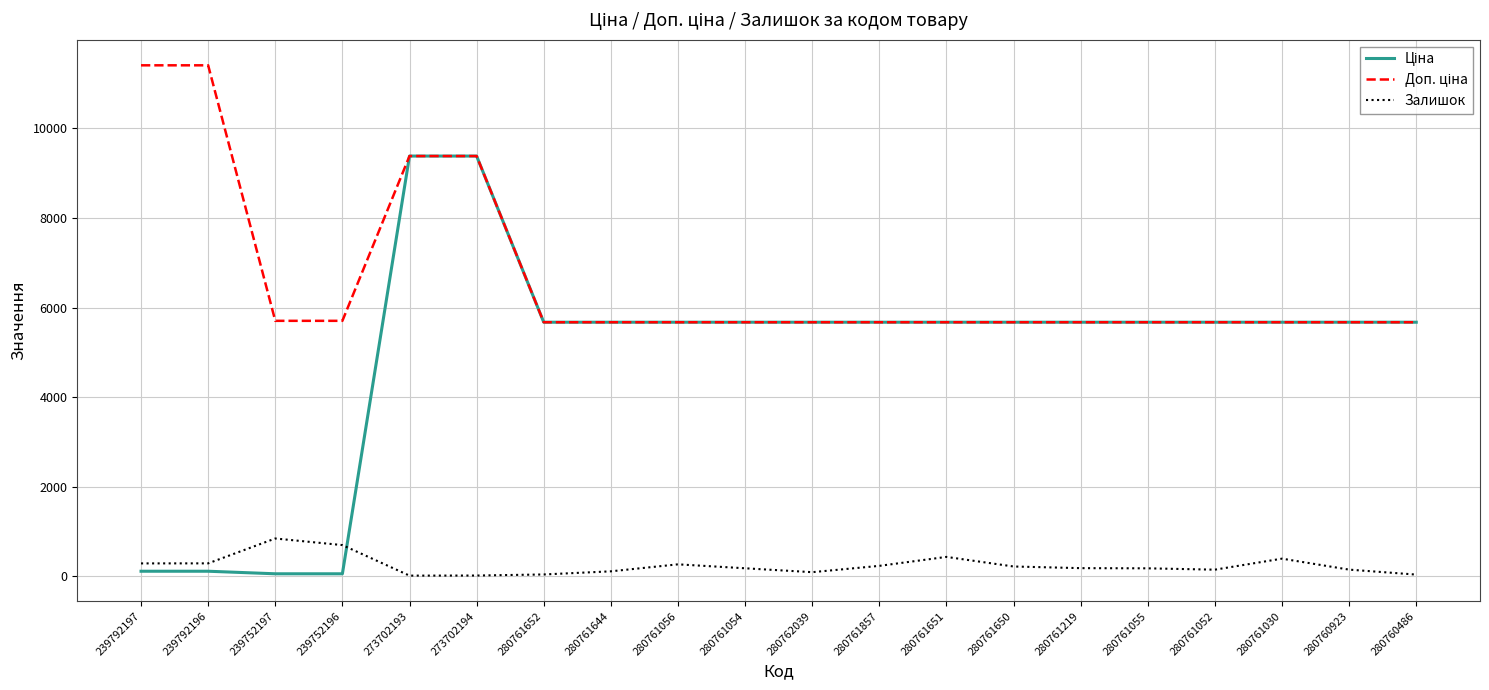

What is the greatest value displayed?

11410.0